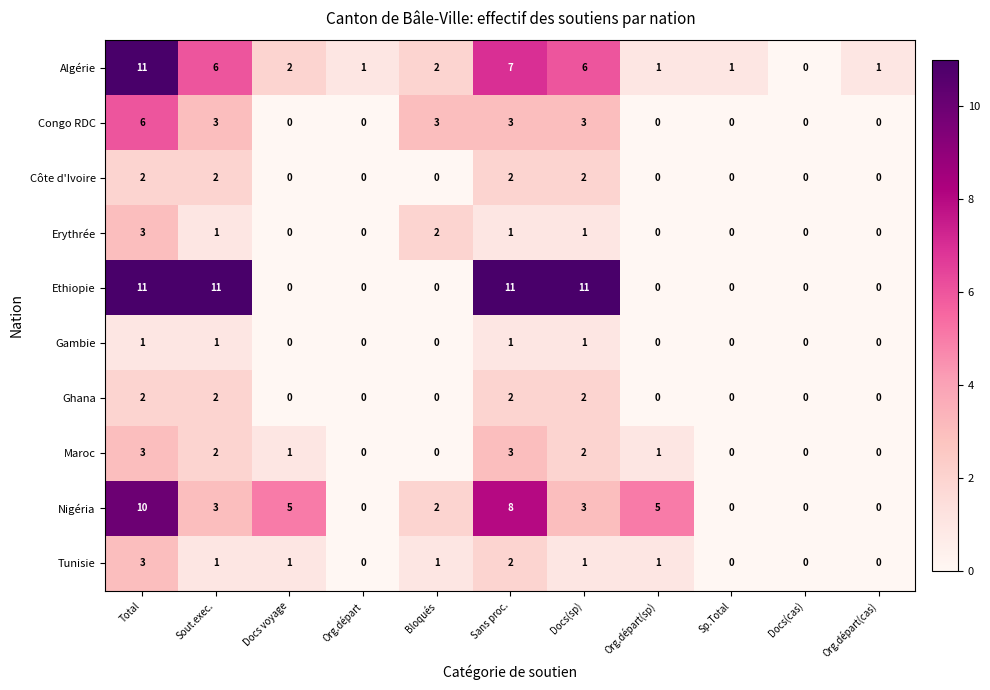

Which series changed the most between Docs(sp) and Org.départ(sp)?

Ethiopie